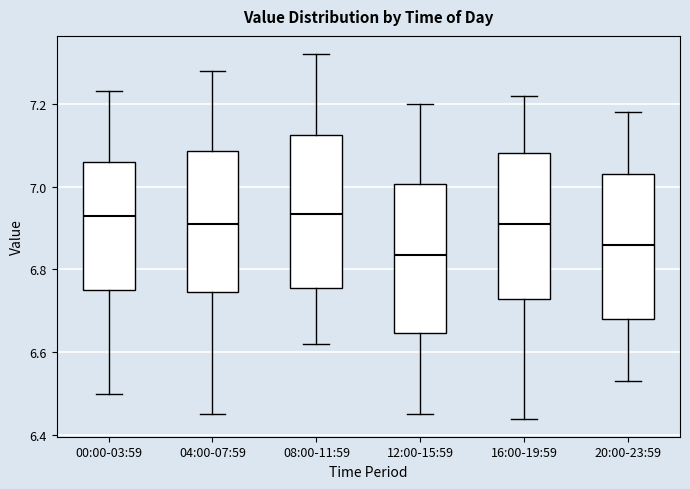

Where is the upper edge of the box for 00:00-03:59 on the y-axis? The values are not printed on the chart, so give them approximately, as read against the axis.

7.06